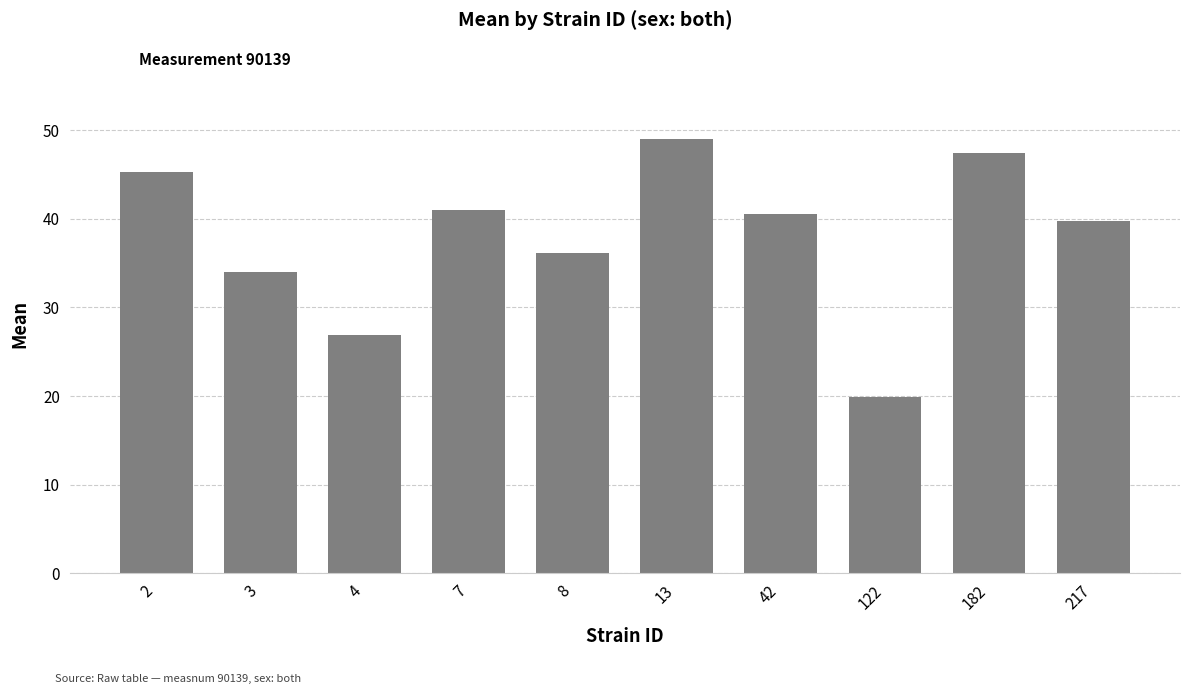

Are the bars horizontal?

No